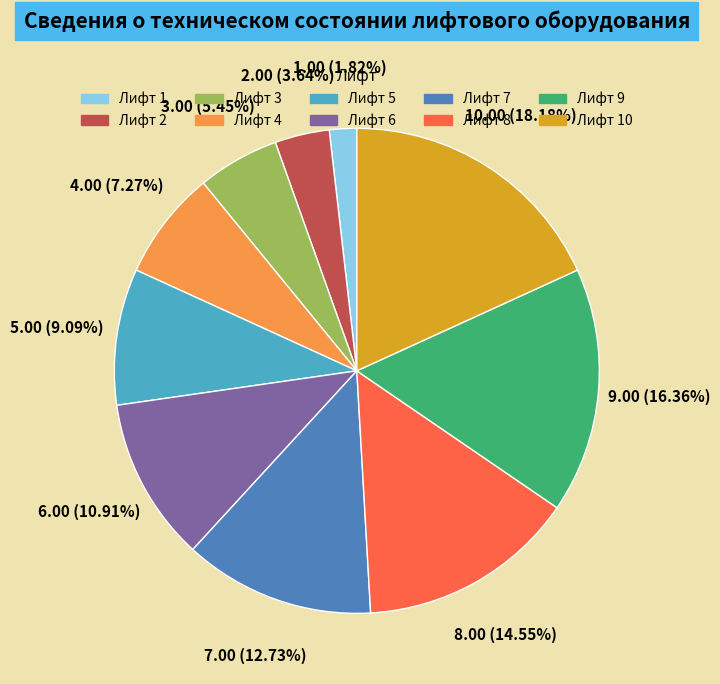

Count the number of slices in the pie.

10